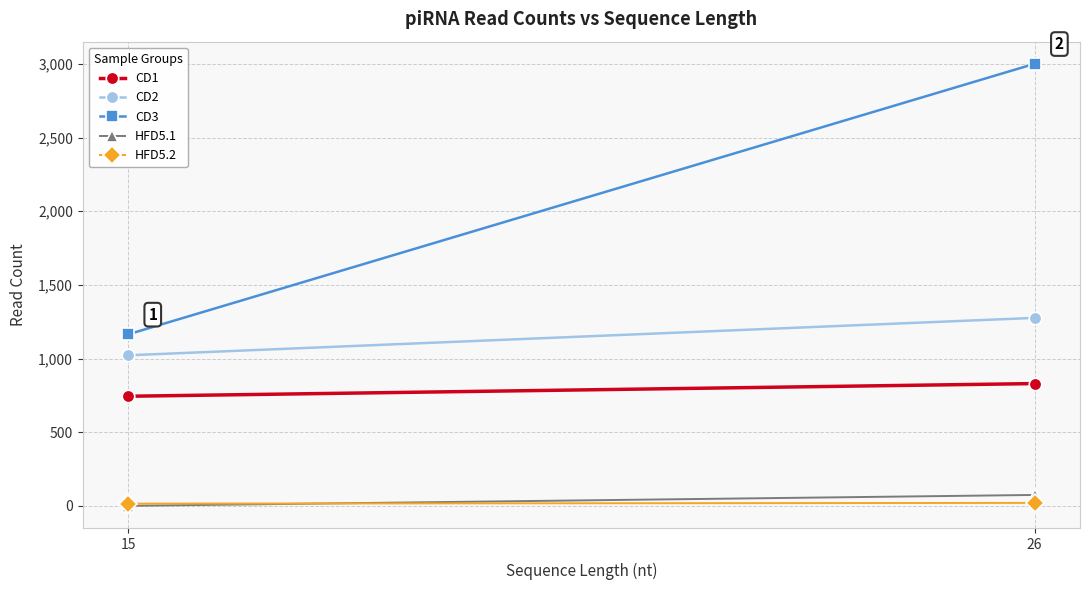

What is the spread (max minus min) of values at 26?

2981